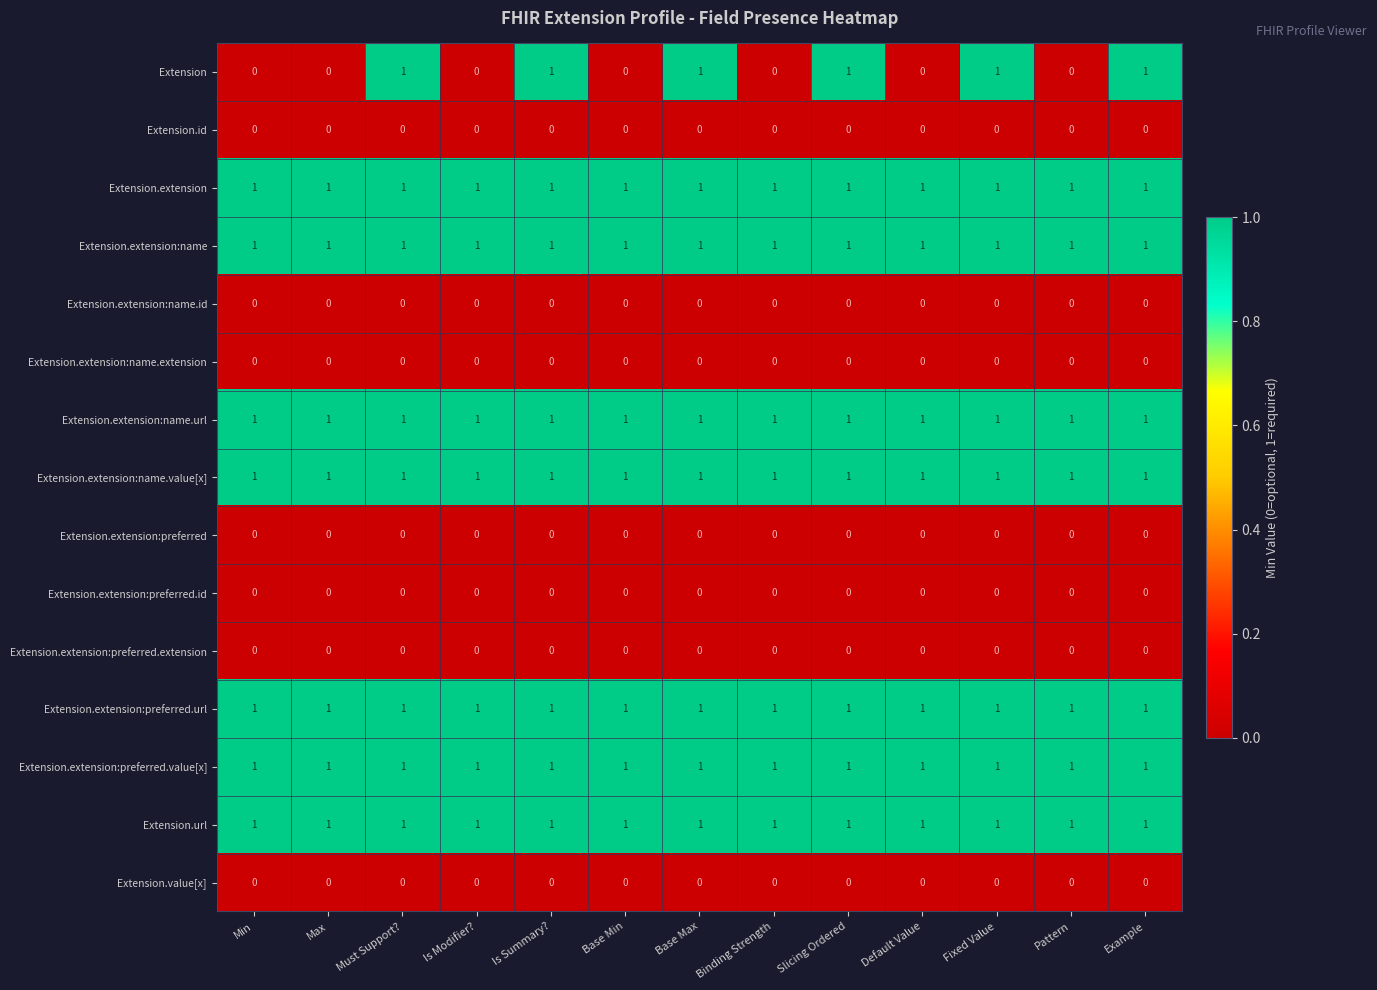

Which series changed the most between Max and Example?

Extension